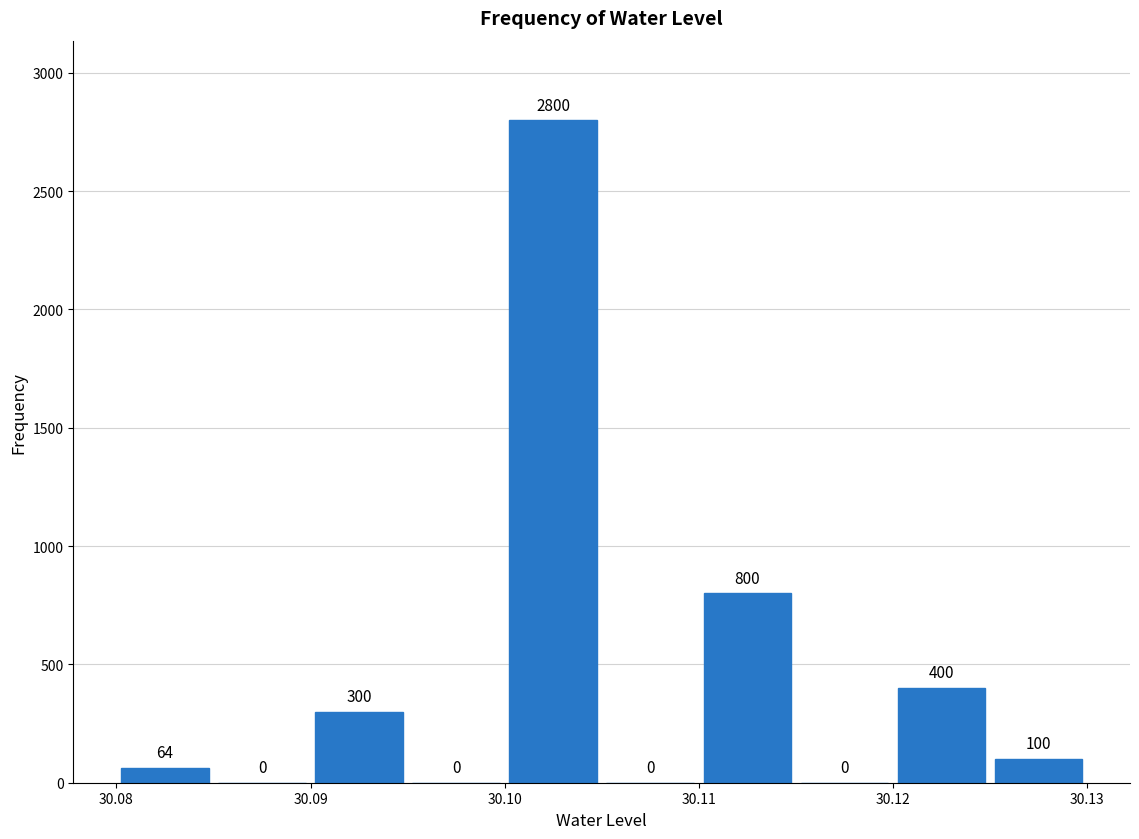

Reading left to right, transcribe this chart: for each bar, give the range it covers on the x-axis and its height.

30.080 to 30.085: 64
30.085 to 30.090: 0
30.090 to 30.095: 300
30.095 to 30.100: 0
30.100 to 30.105: 2800
30.105 to 30.110: 0
30.110 to 30.115: 800
30.115 to 30.120: 0
30.120 to 30.125: 400
30.125 to 30.130: 100